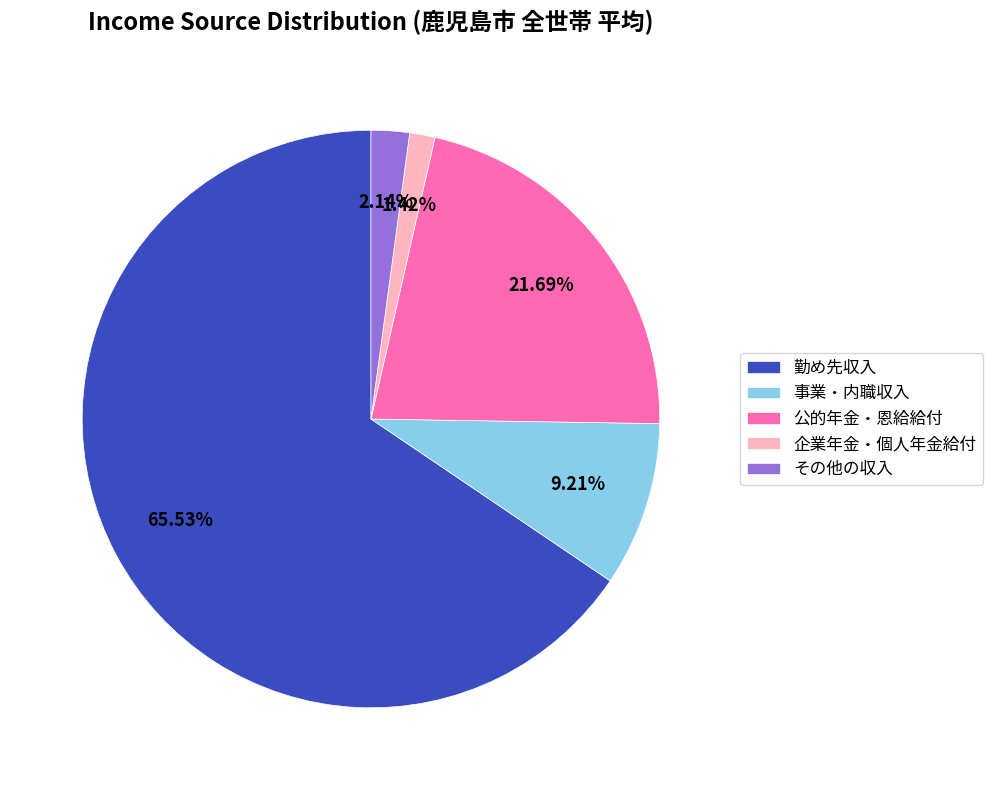

Rank the categories by value from lowest to highest.

企業年金・個人年金給付, その他の収入, 事業・内職収入, 公的年金・恩給給付, 勤め先収入